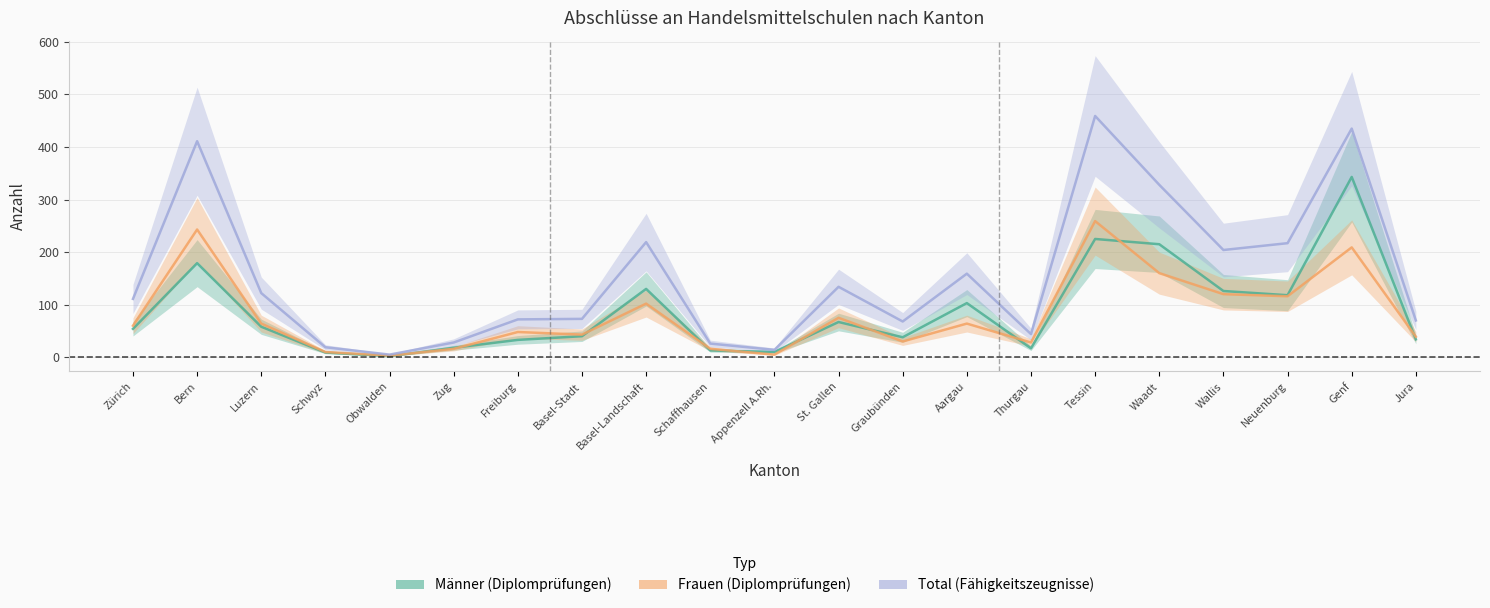

Between Freiburg and Graubünden, which series saw the biggest shift?

Frauen (Diplomprüfungen)